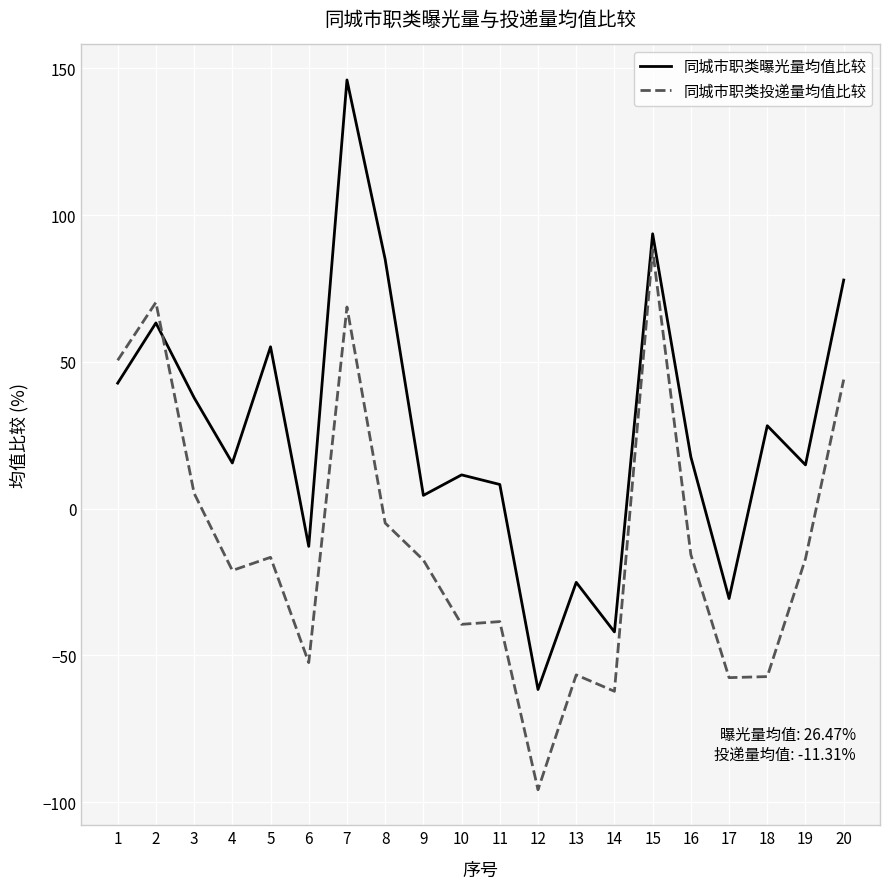

What is the difference between the second highest and minimum values in the 同城市职类投递量均值比较 series?

166.1